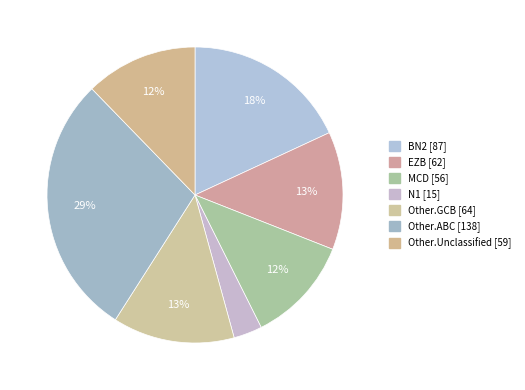

True or false: EZB accounts for 27% of the total.

False